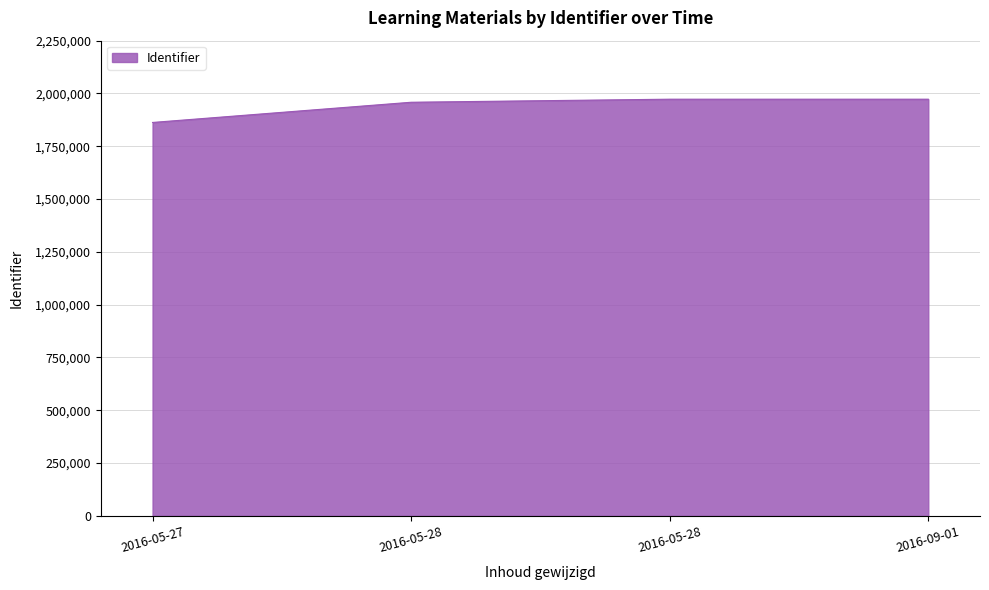

Count the number of categories in the chart.

4